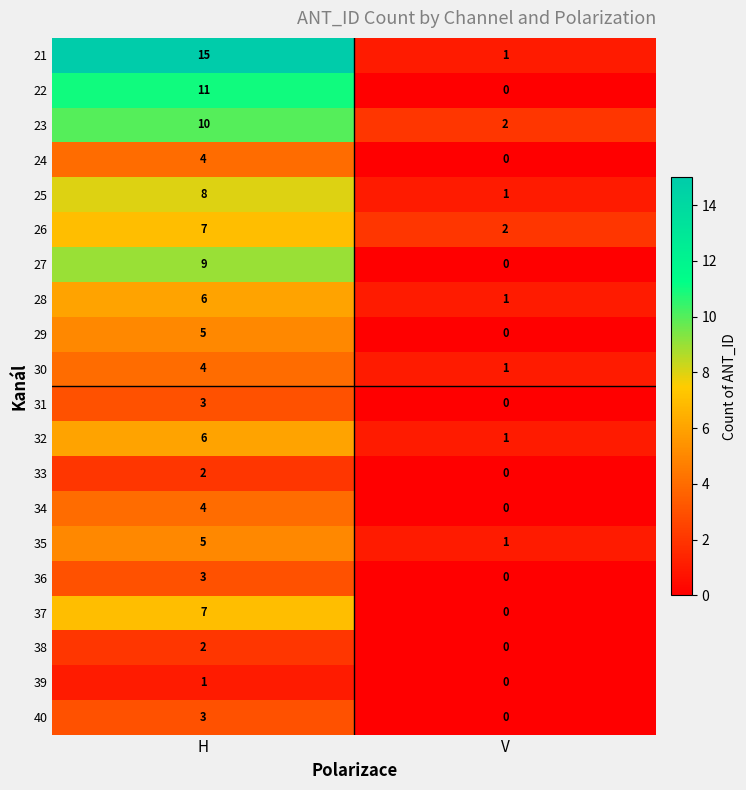

The 22 series shows 0 at V. True or false?

True